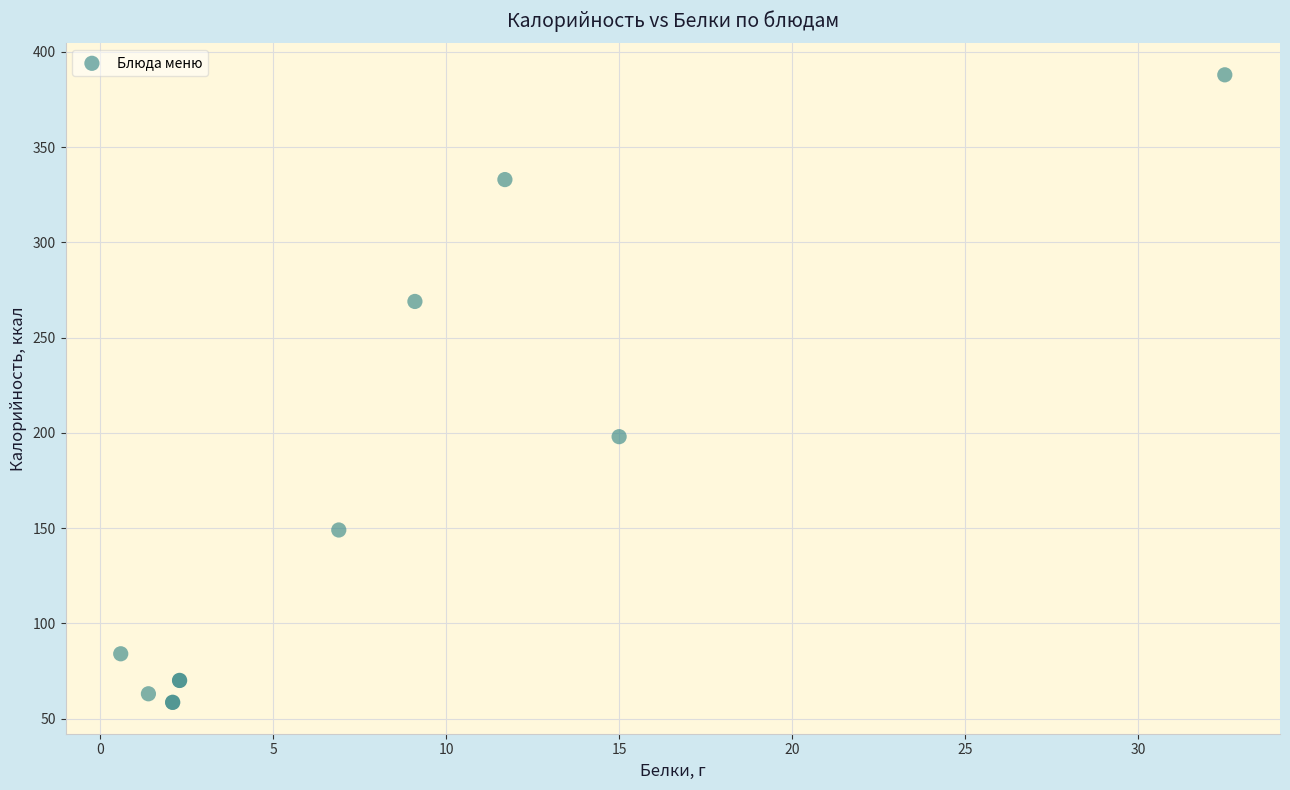

What Y value in the scatter plot is closest to 223?

198.0